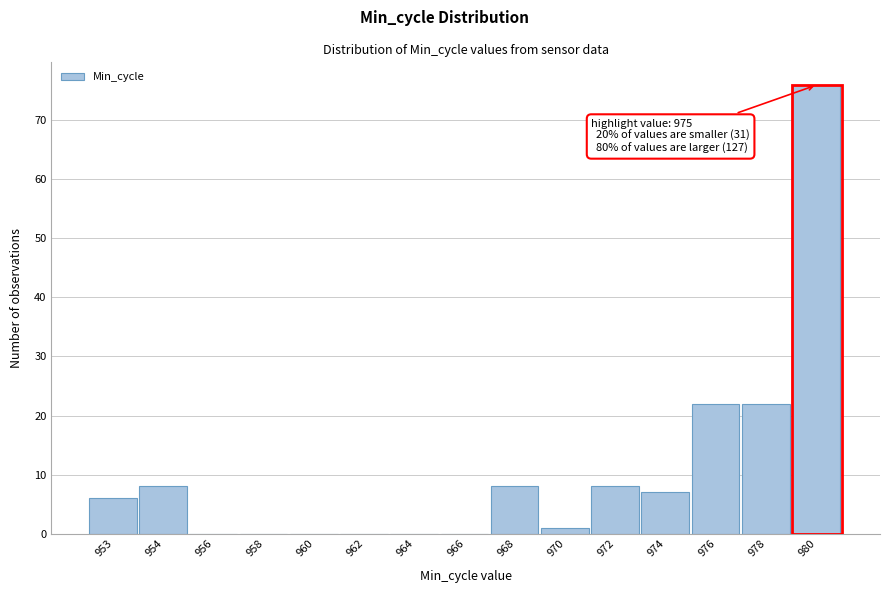

Reading left to right, extract all data points from this chart.

953=6	954=8	956=0	958=0	960=0	962=0	964=0	966=0	968=8	970=1	972=8	974=7	976=22	978=22	980=76